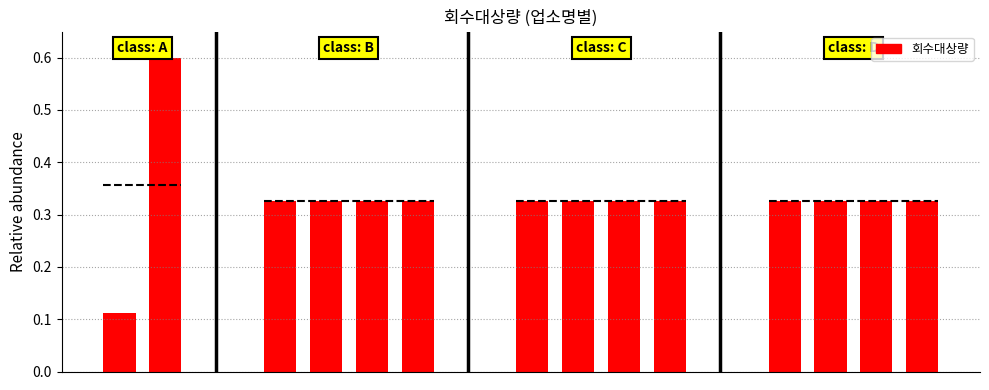

True or false: the data shows 0.2 at 1.

False